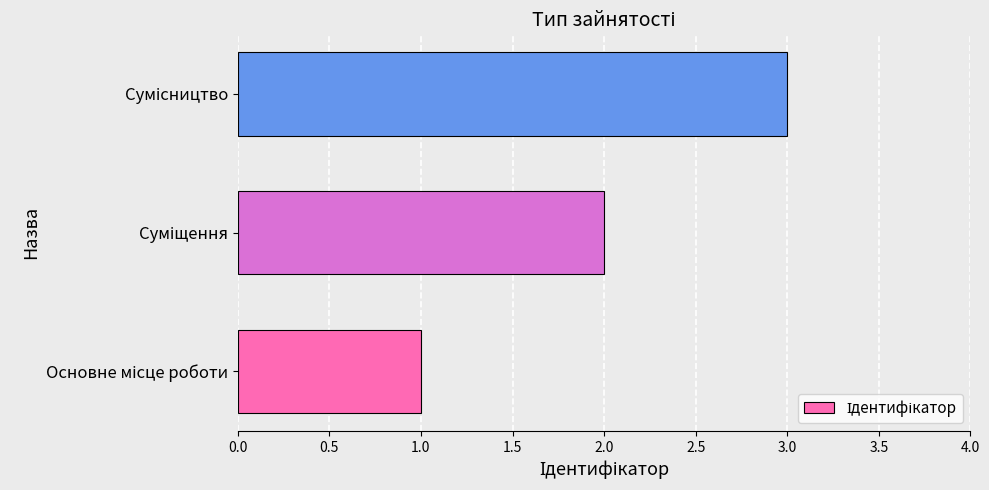

What is the greatest value displayed?

3